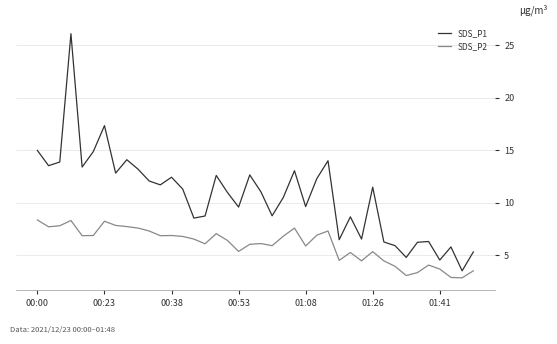

What are all the series names shown in the legend?

SDS_P1, SDS_P2